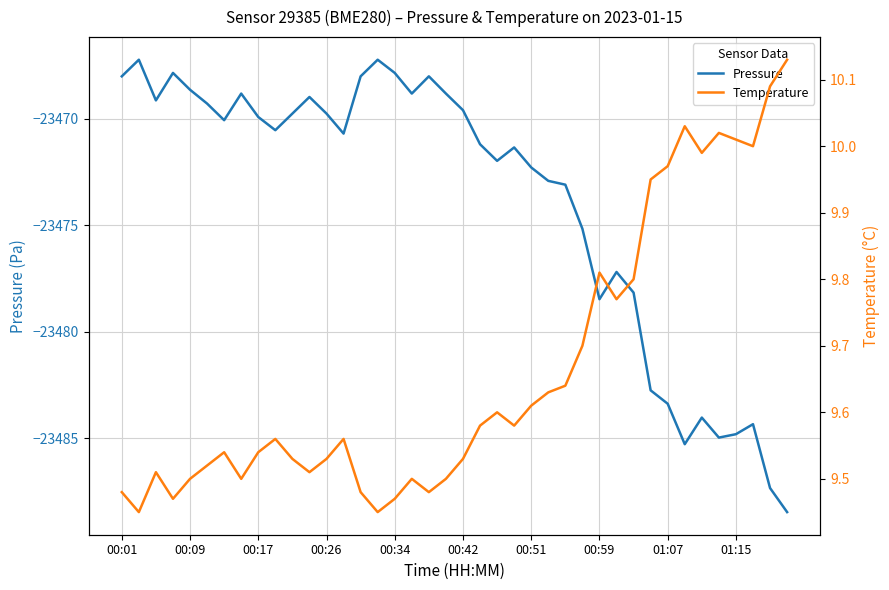

At how many categories does at least one series exceed -17959?

40